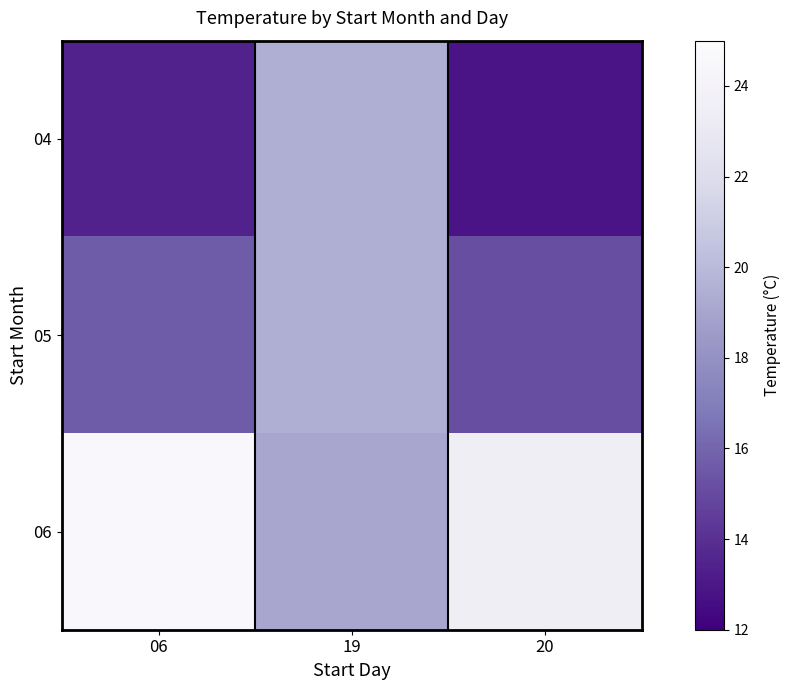

Between 19 and 20, which series saw the biggest shift?

04